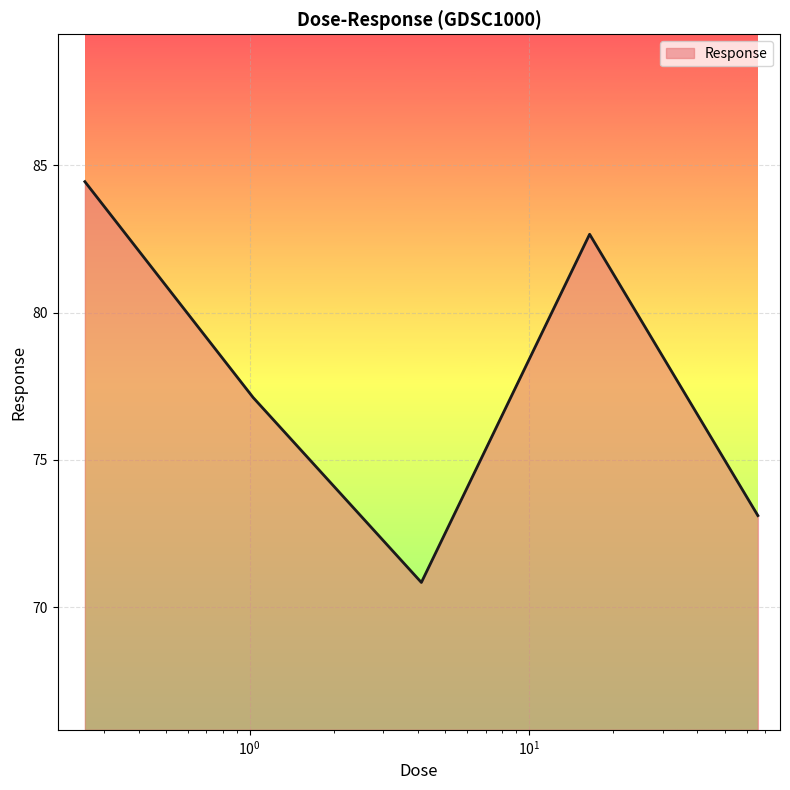

Count the number of categories in the chart.

5